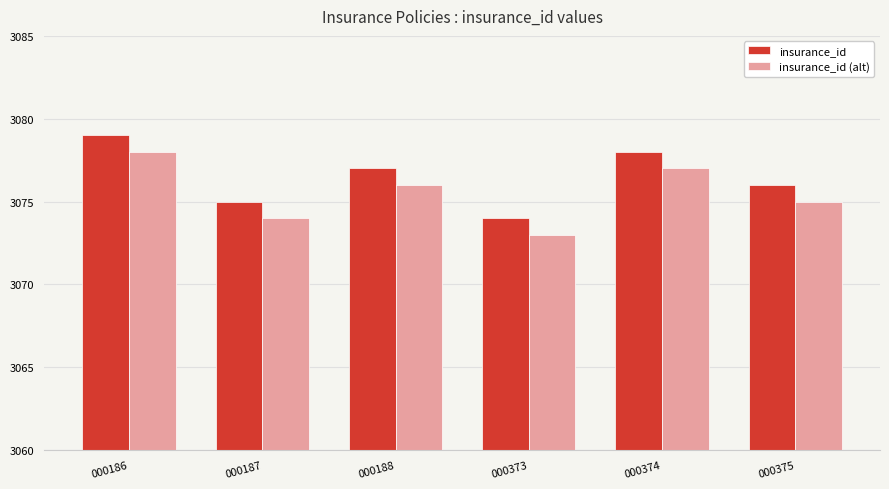

Is the value of insurance_id (alt) at 000374 greater than the value of insurance_id at 000187?

Yes